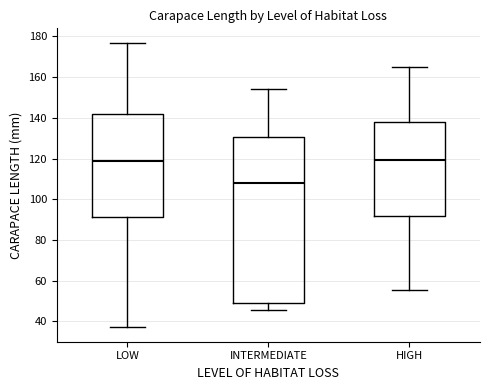

Reading left to right, read every box against the y-axis: the position of its median line, the range the box covers, and the ends of its whiskers. The values are not printed on the chart, so give them approximately, as read against the axis.

LOW: median 118, box 92 to 142, whiskers 38 to 178
INTERMEDIATE: median 108, box 50 to 130, whiskers 46 to 154
HIGH: median 120, box 92 to 138, whiskers 56 to 166